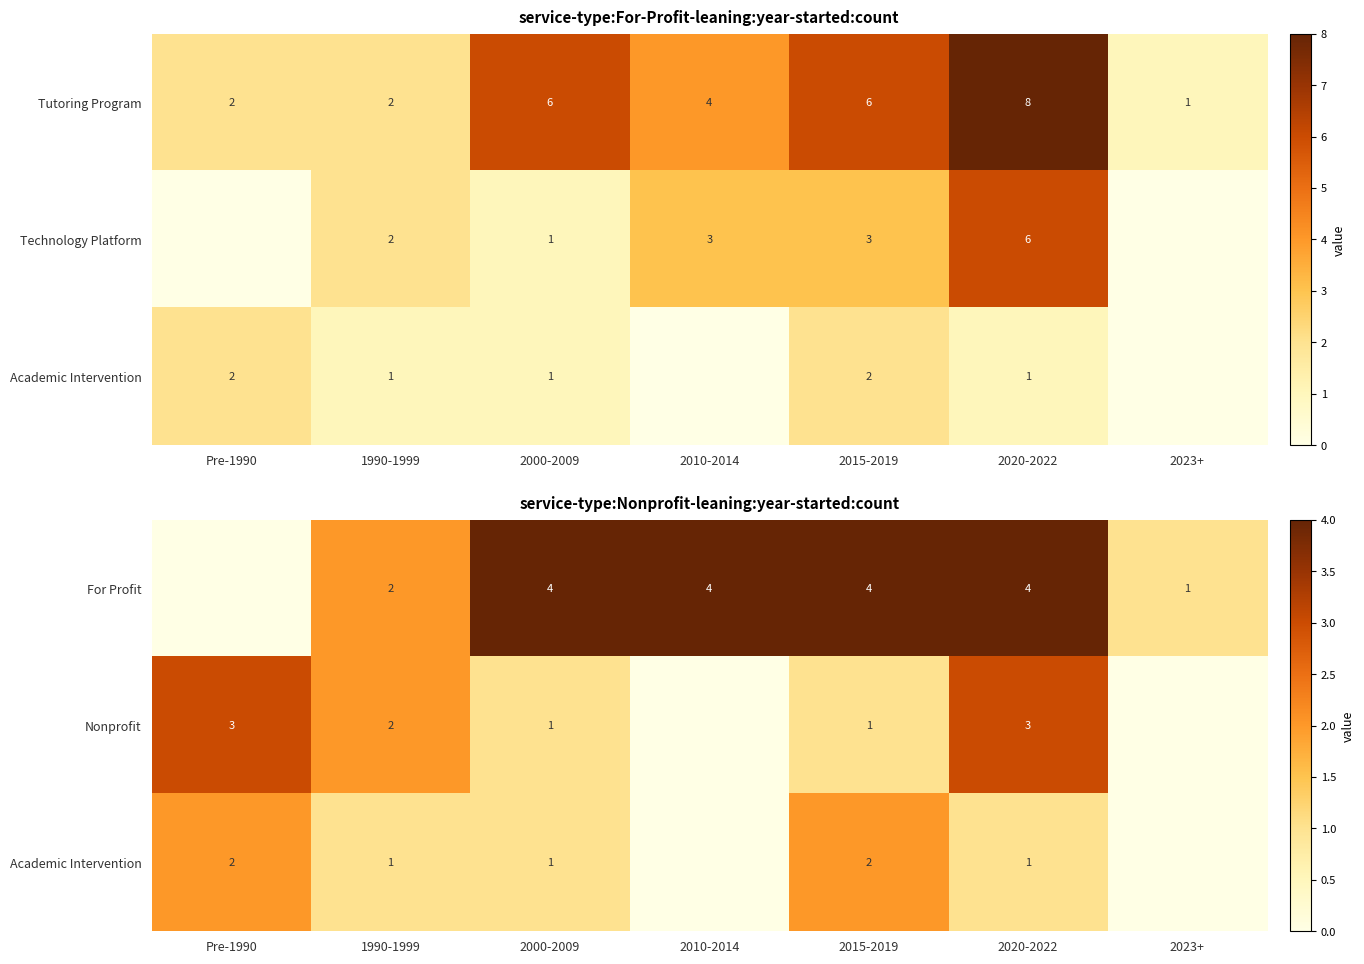

The value of For Profit at 2000-2009 is 7. True or false?

False